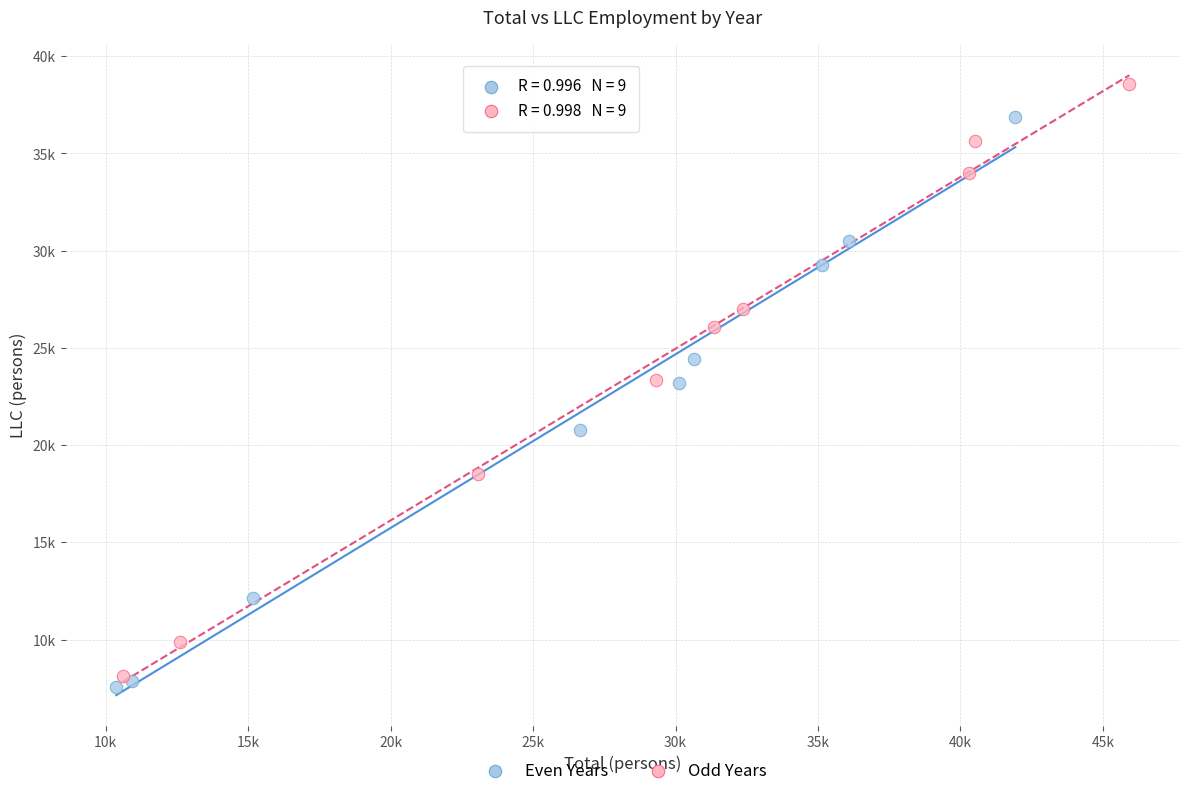

Which series has the widest spread of Y values?

Odd Years